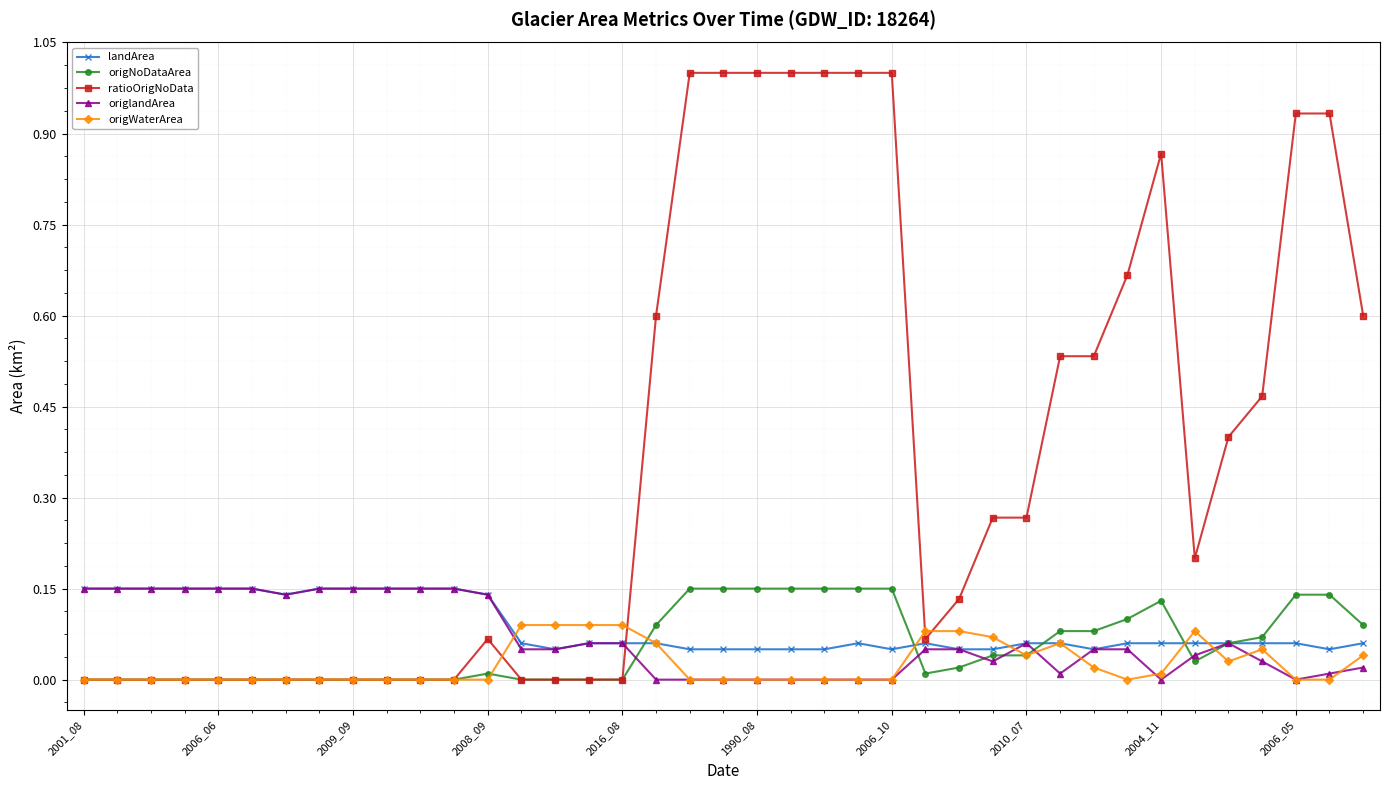

True or false: origlandArea and origWaterArea intersect in this chart.

True